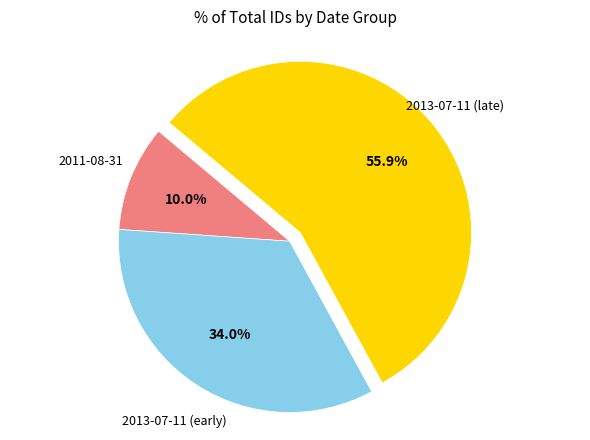

Is there any slice that represents more than half of the pie?

Yes